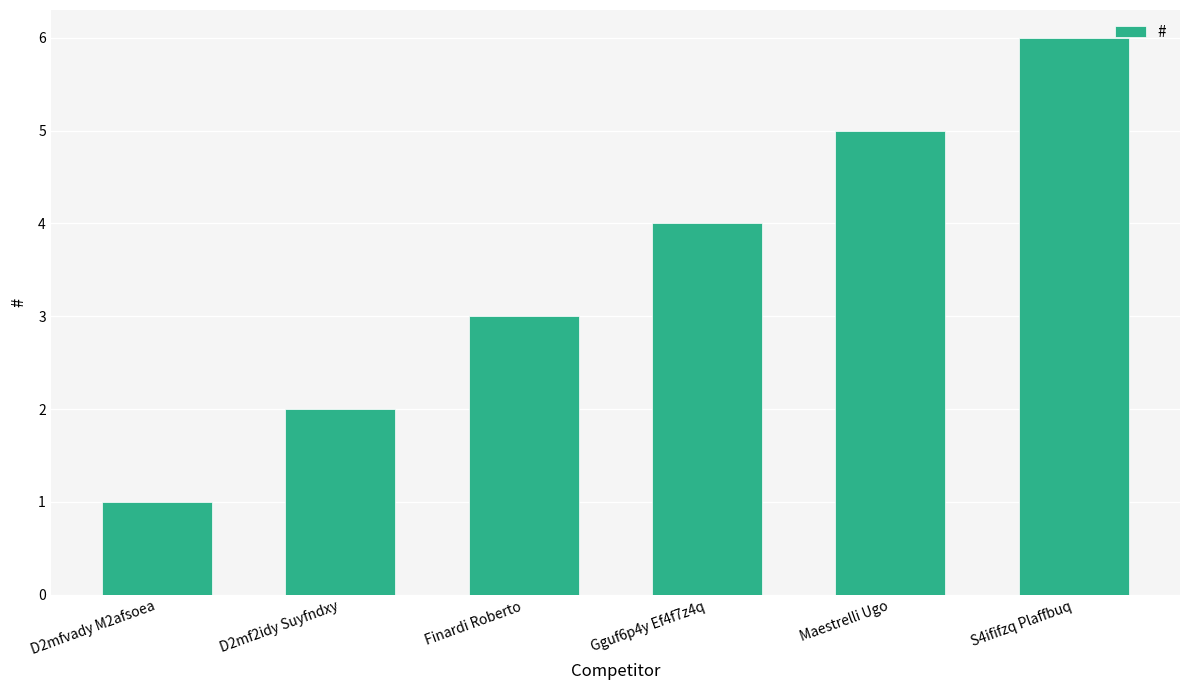

Approximately how many times larger is the value at D2mfvady M2afsoea compared to Finardi Roberto?

0.3